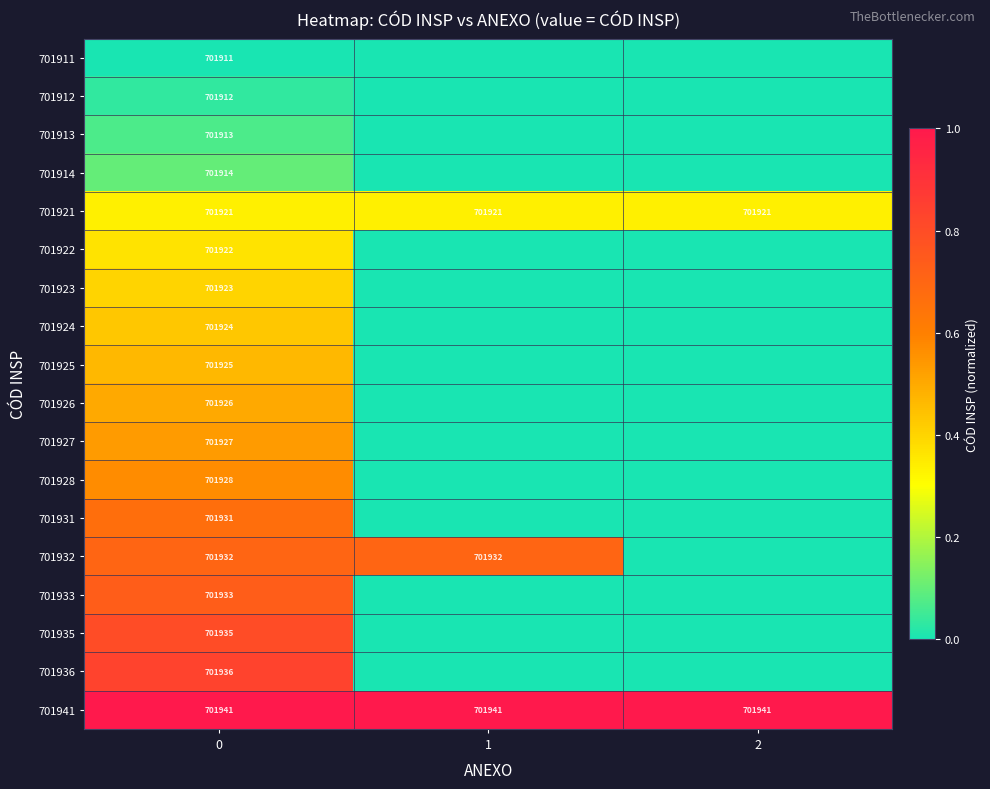

What is the spread (max minus min) of values at 0?

30